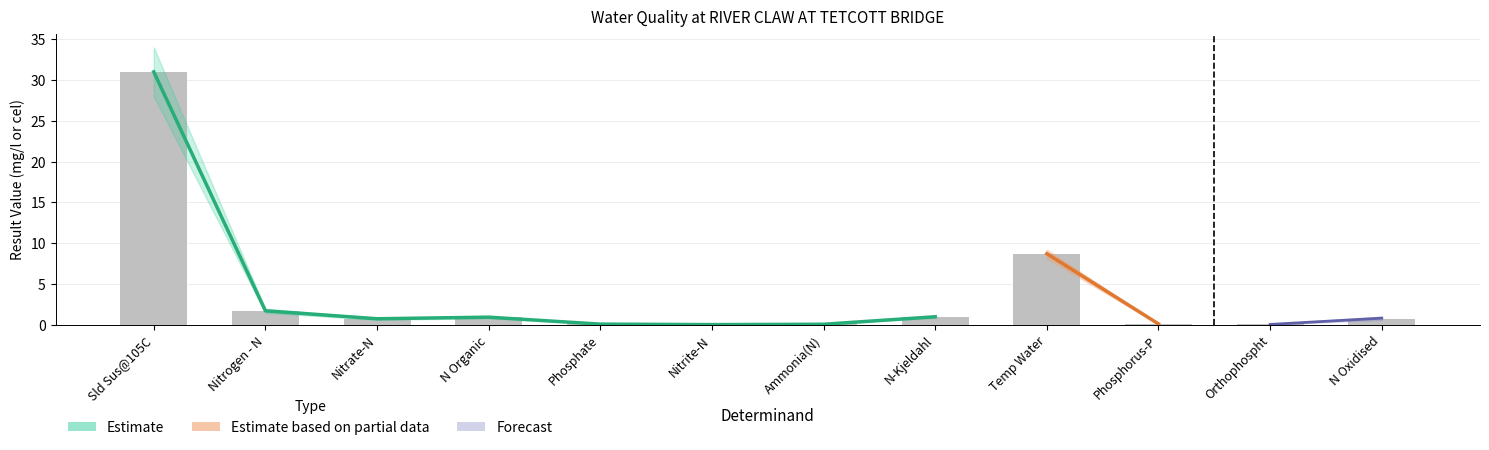

Reading left to right, extract all data points from this chart.

31.0	1.7	0.7	0.9	0.1	0.0	0.1	1.0	8.7	0.1	0.0	0.7